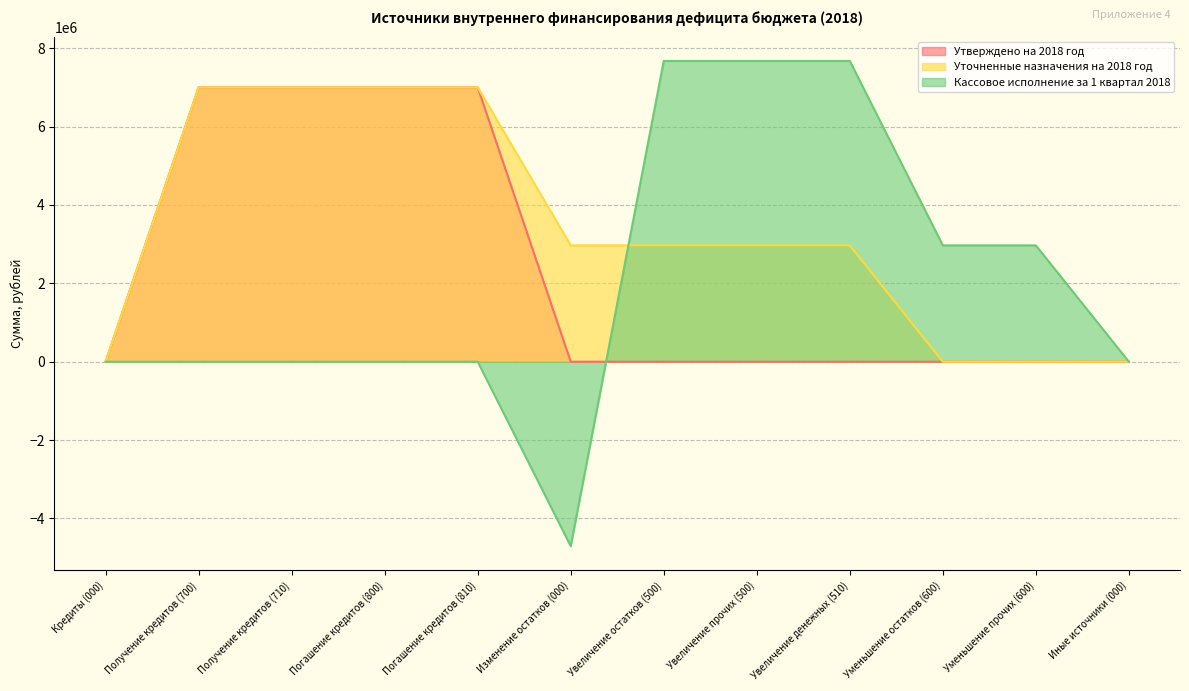

At how many categories does at least one series exceed -1802020?

12